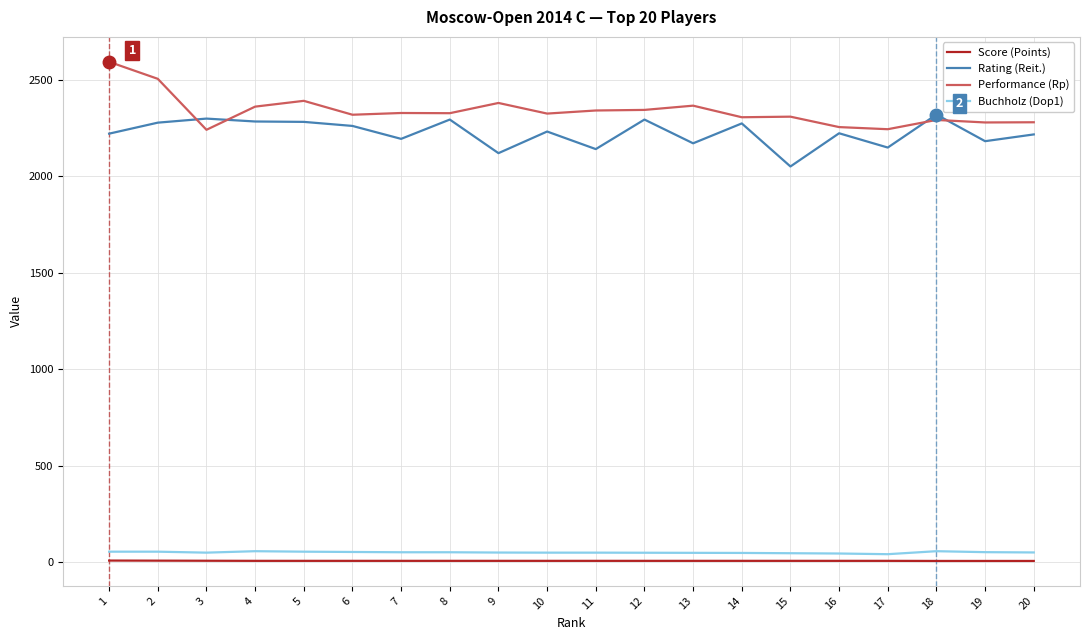

Is the value of Buchholz (Dop1) at 15 greater than the value of Rating (Reit.) at 5?

No